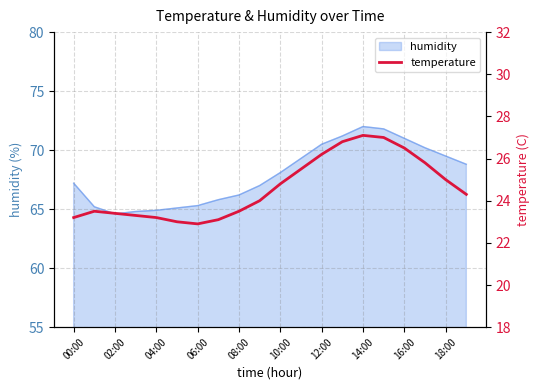

The value of humidity at 08:00 is 66.2. True or false?

True